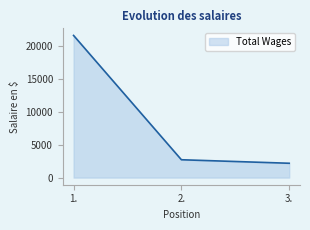

Reading left to right, list all the values displayed in this chart.

21638	2719	2185